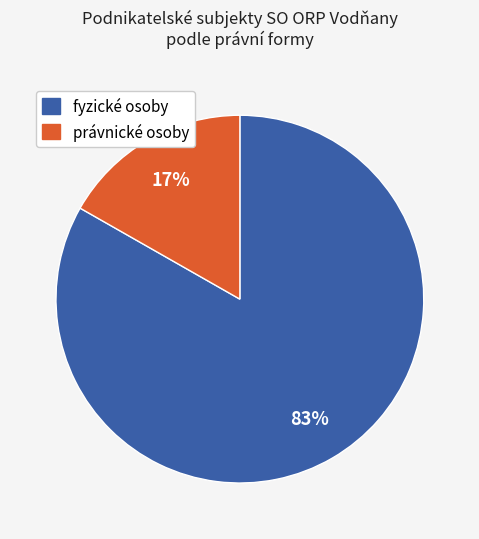

To the nearest percent, what is the difference between the largest and smallest slice percentages?

66%